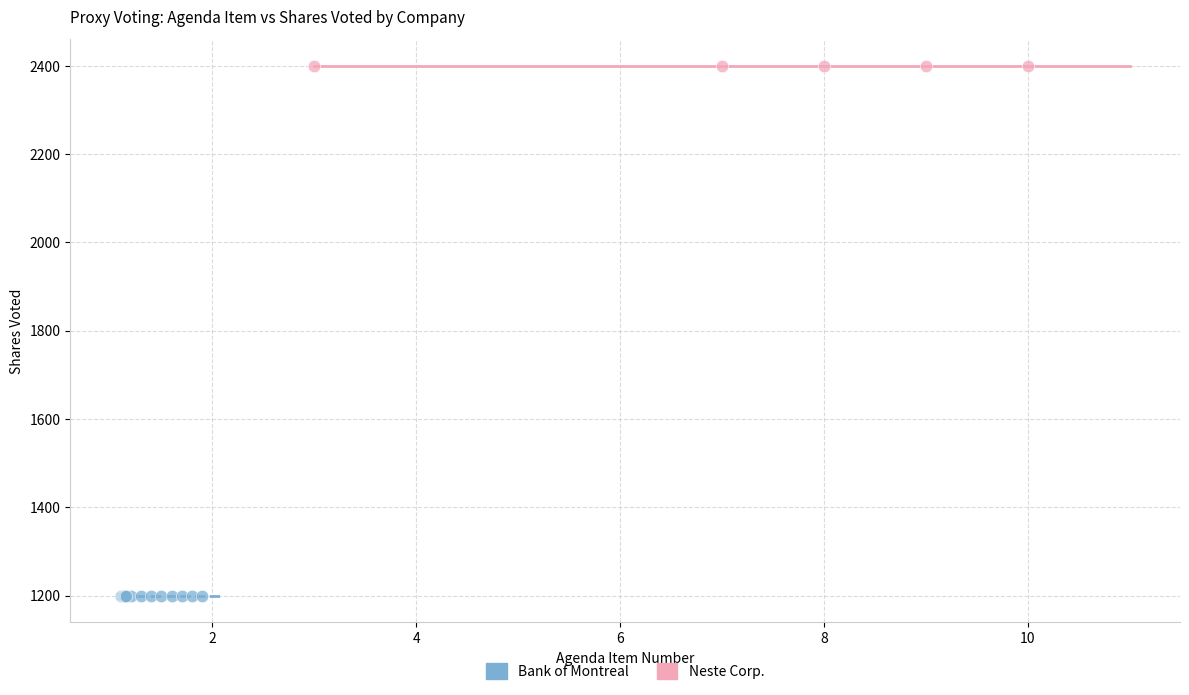

Which series reaches the maximum Y coordinate?

Neste Corp.